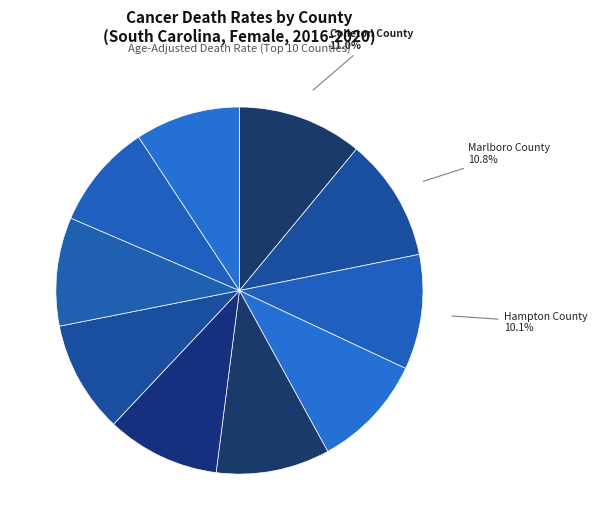

Rank the categories by value from lowest to highest.

Abbeville County, Newberry County, Chester County, Calhoun County, Laurens County, Barnwell County, McCormick County, Hampton County, Marlboro County, Colleton County